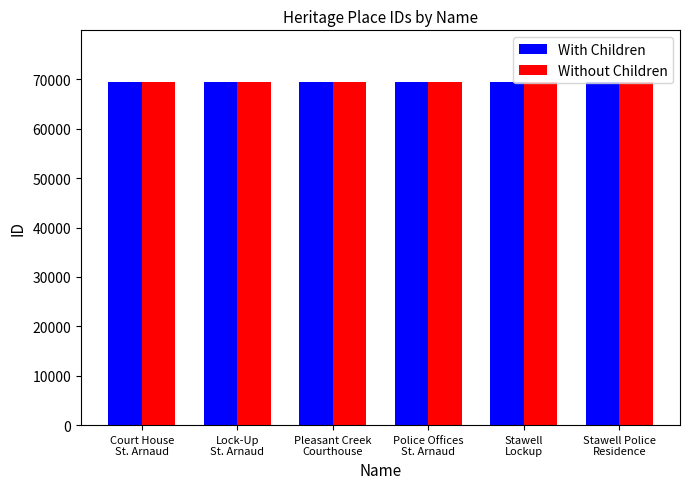

What is the minimum value shown in the chart?

69473